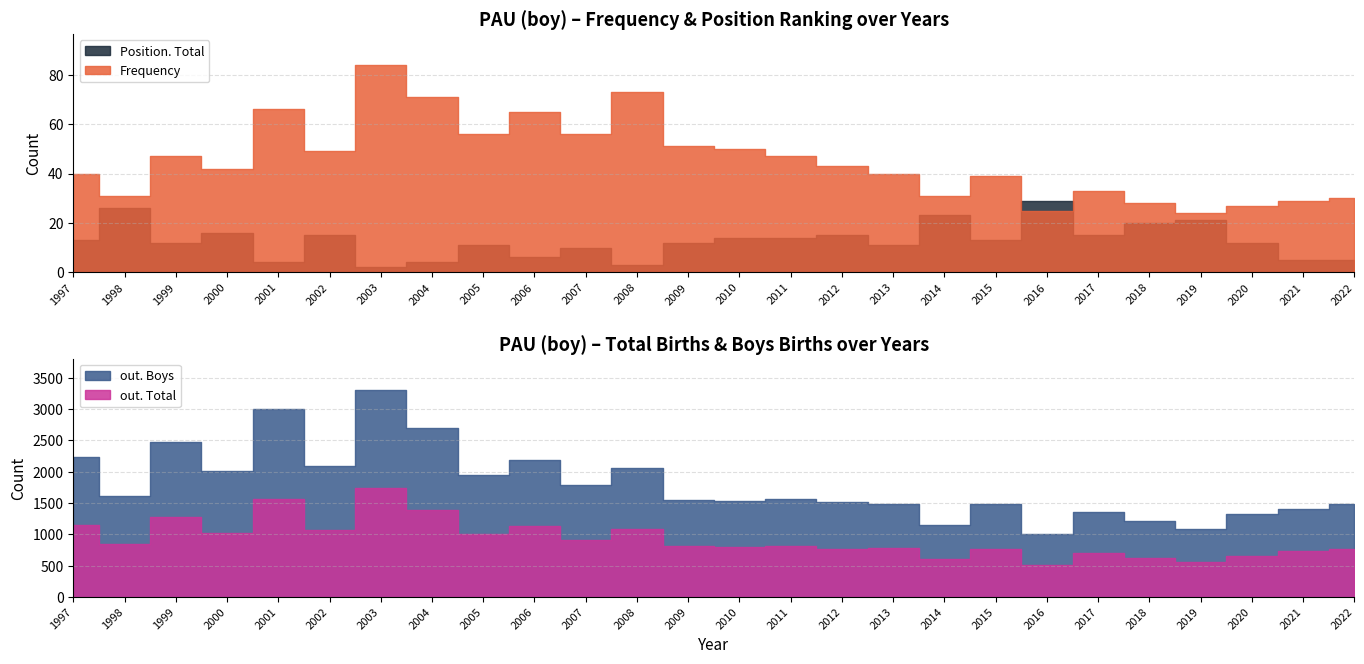

Which series changed the most between 1998 and 2017?

out. Boys